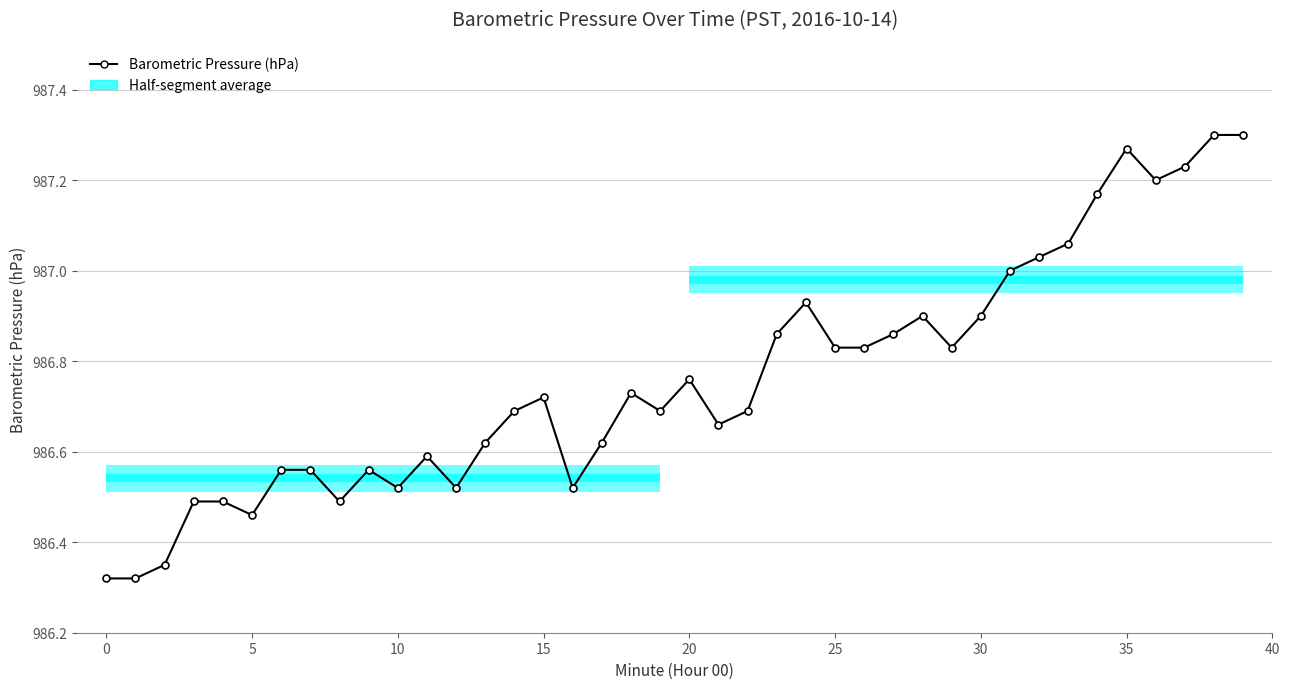

What is the label of the 20th point from the right?

20